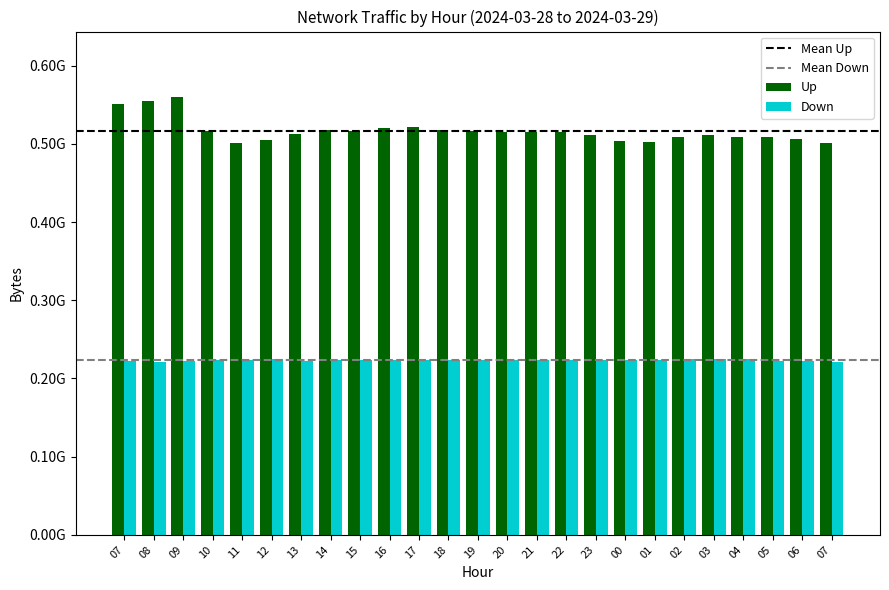

Does the chart contain stacked bars?

No